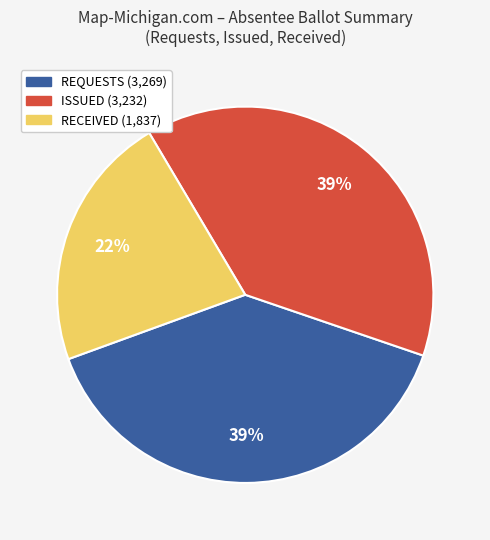

How many segments does this pie chart have?

3